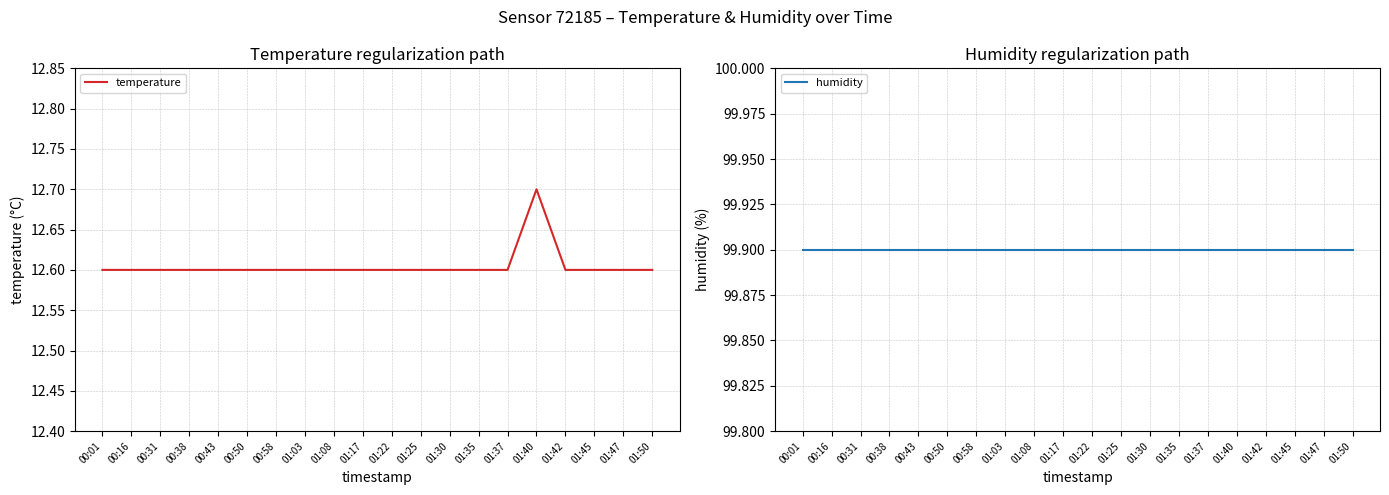

Reading right to left, transcribe all the data shown in this chart.

temperature: 01:50=12.6	01:47=12.6	01:45=12.6	01:42=12.6	01:40=12.7	01:37=12.6	01:35=12.6	01:30=12.6	01:25=12.6	01:22=12.6	01:17=12.6	01:08=12.6	01:03=12.6	00:58=12.6	00:50=12.6	00:43=12.6	00:38=12.6	00:31=12.6	00:16=12.6	00:01=12.6
humidity: 01:50=99.9	01:47=99.9	01:45=99.9	01:42=99.9	01:40=99.9	01:37=99.9	01:35=99.9	01:30=99.9	01:25=99.9	01:22=99.9	01:17=99.9	01:08=99.9	01:03=99.9	00:58=99.9	00:50=99.9	00:43=99.9	00:38=99.9	00:31=99.9	00:16=99.9	00:01=99.9